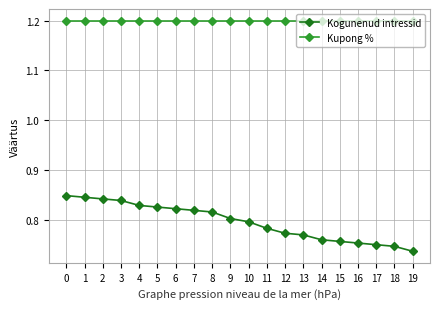

True or false: Kogunenud intressid and Kupong % cross at least once.

False